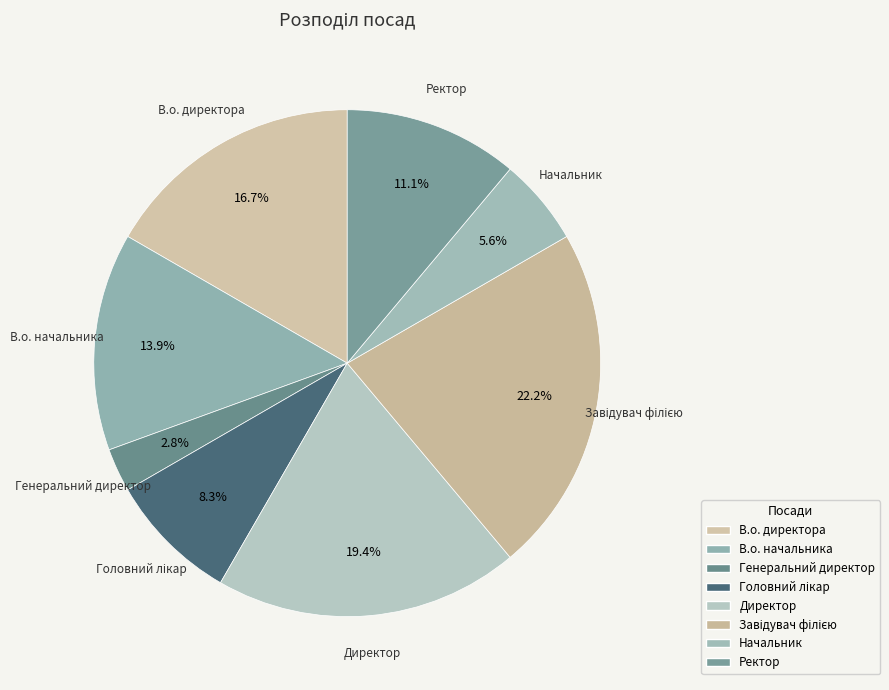

How many segments does this pie chart have?

8